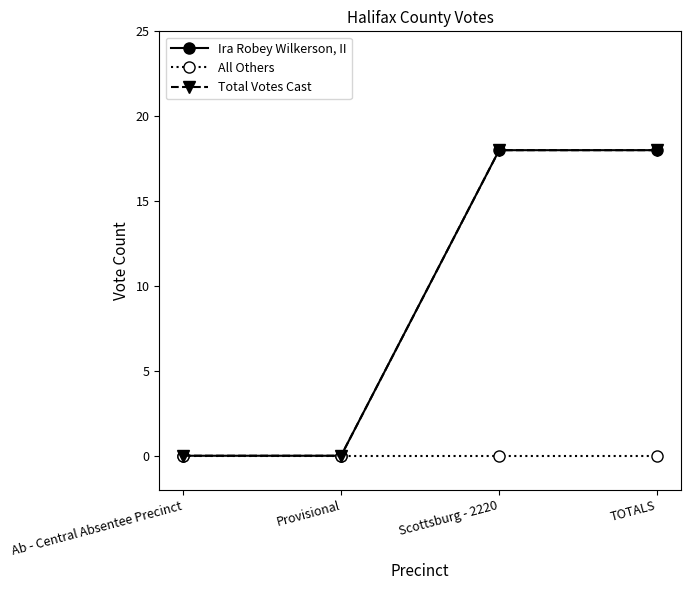

Is it true that Ira Robey Wilkerson, II equals 12 at Scottsburg - 2220?

False